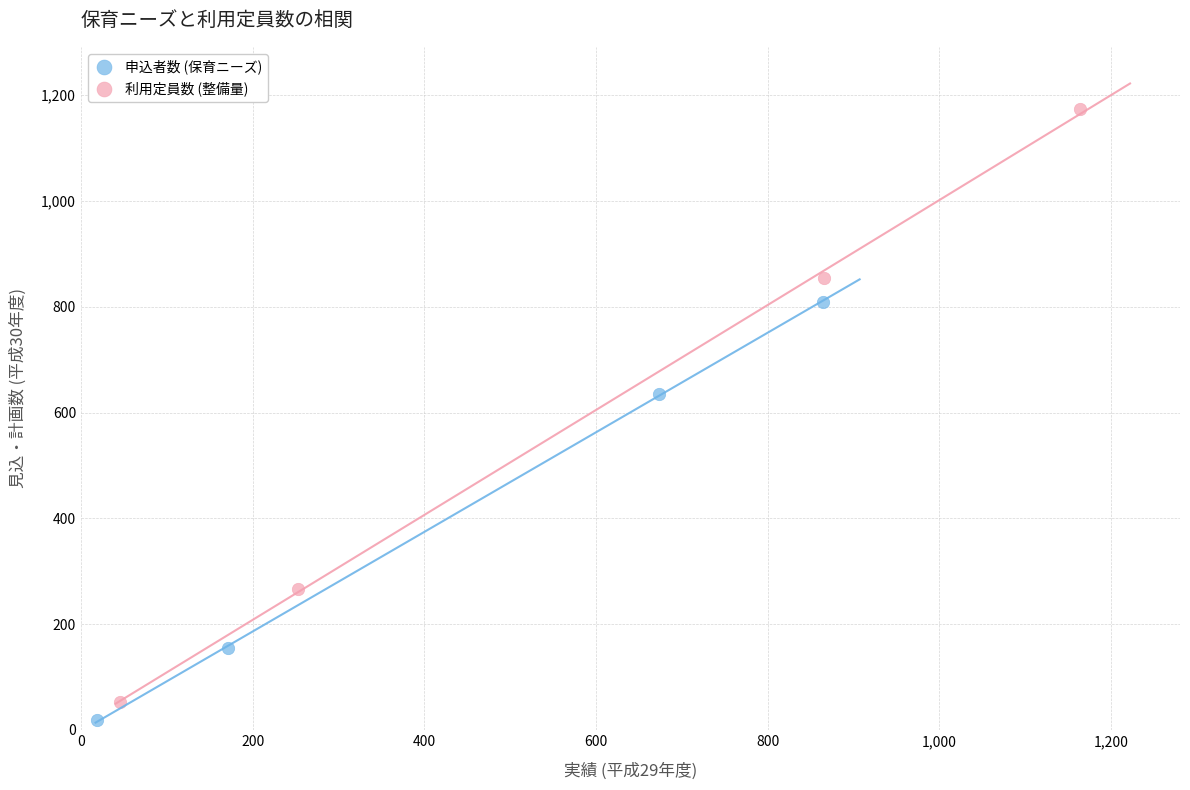

Which series contains the highest Y value?

利用定員数 (整備量)